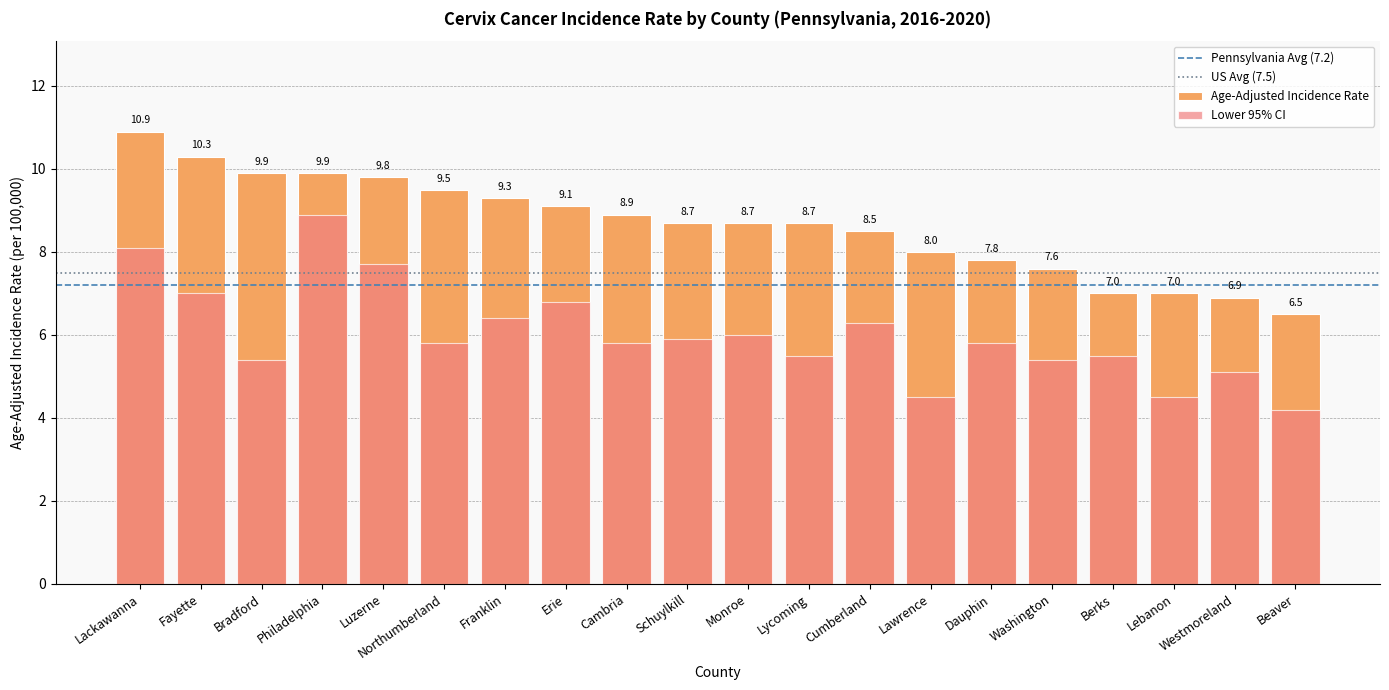

At which label does Lower 95% CI first exceed 5?

Lackawanna